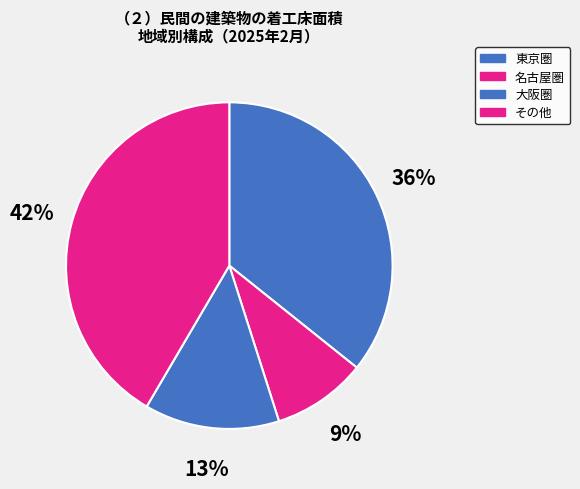

How many segments does this pie chart have?

4